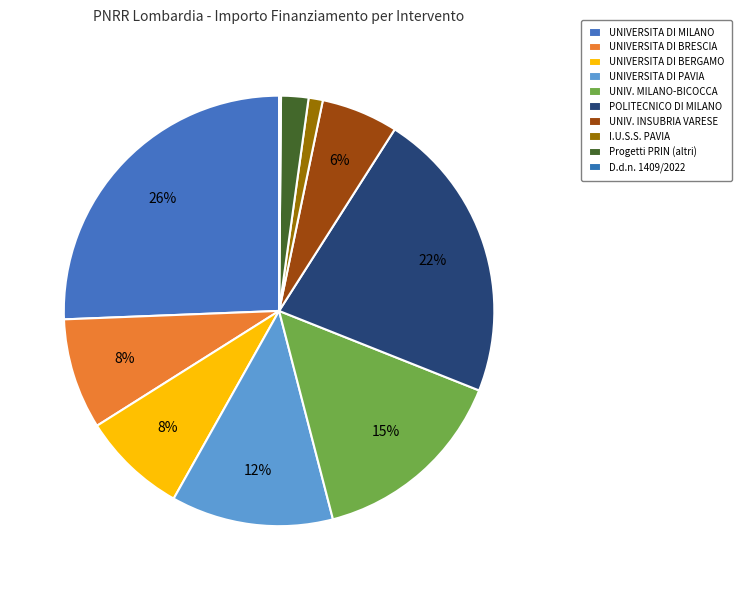

Count the number of slices in the pie.

10